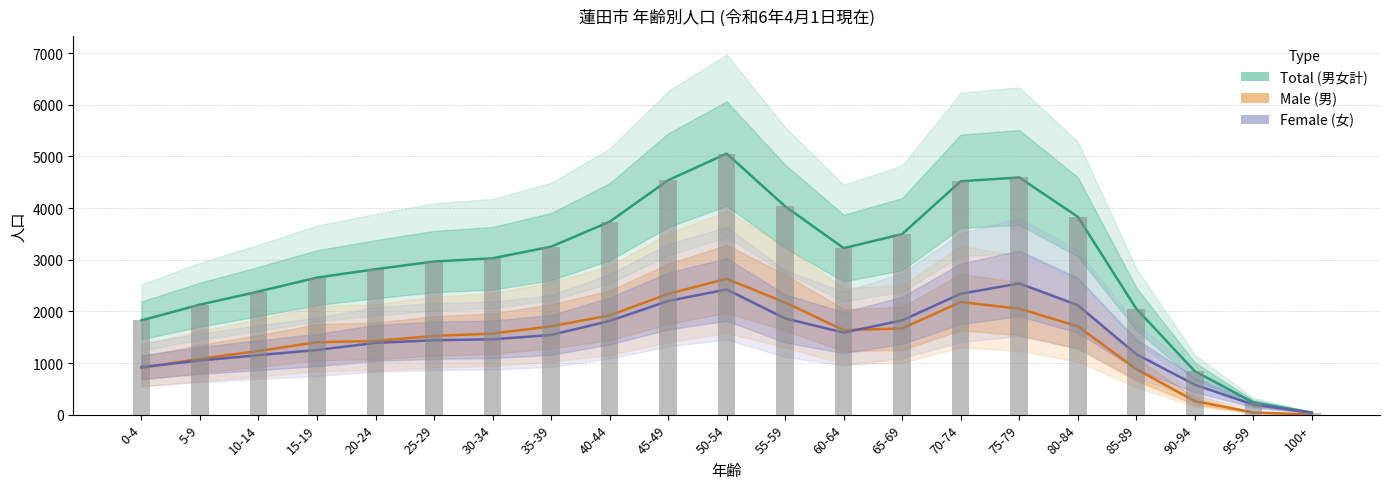

What is the minimum value for Total (男女計)?

40